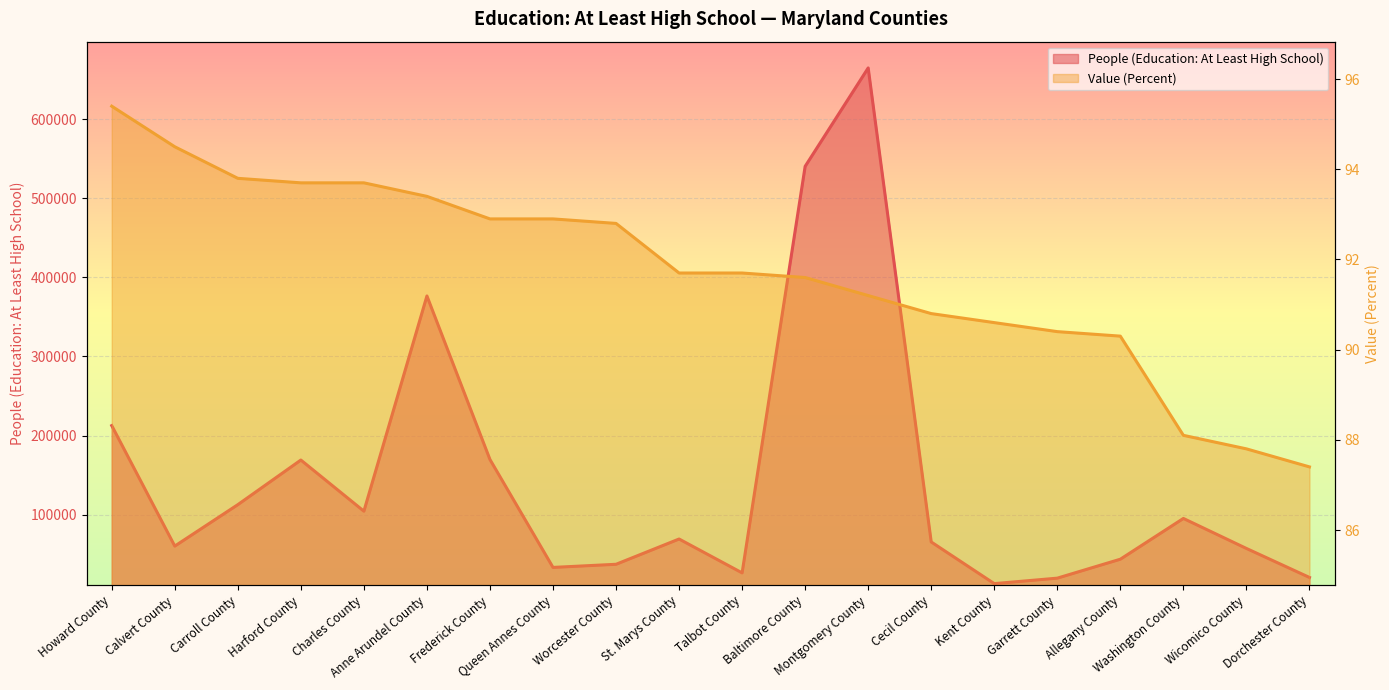

The value of Value (Percent) at Allegany County is 129.1. True or false?

False